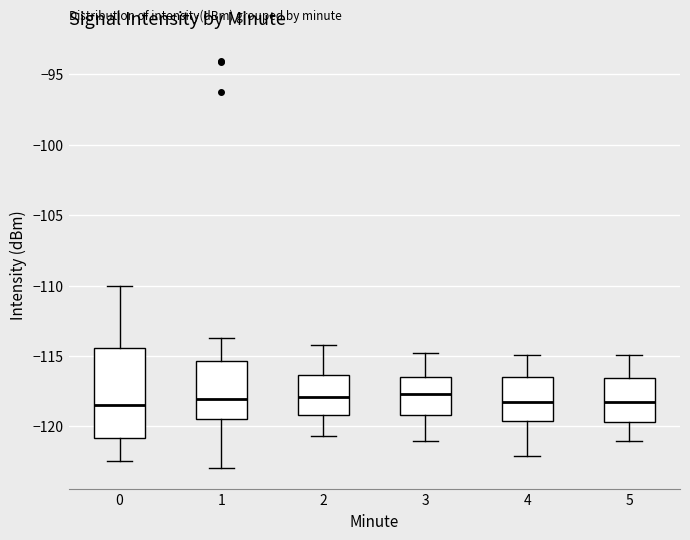

Reading left to right, read every box against the y-axis: the position of its median line, the range the box covers, and the ends of its whiskers. The values are not printed on the chart, so give them approximately, as read against the axis.

0: median -118.5, box -121.0 to -114.5, whiskers -122.5 to -110.0
1: median -118.0, box -119.5 to -115.5, whiskers -123.0 to -113.5
2: median -118.0, box -119.0 to -116.5, whiskers -120.5 to -114.0
3: median -117.5, box -119.0 to -116.5, whiskers -121.0 to -115.0
4: median -118.5, box -119.5 to -116.5, whiskers -122.0 to -115.0
5: median -118.0, box -119.5 to -116.5, whiskers -121.0 to -115.0